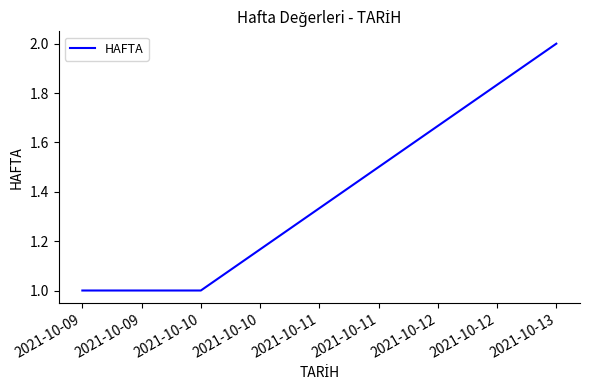

True or false: the data shows 1 at 2021-10-09.

True